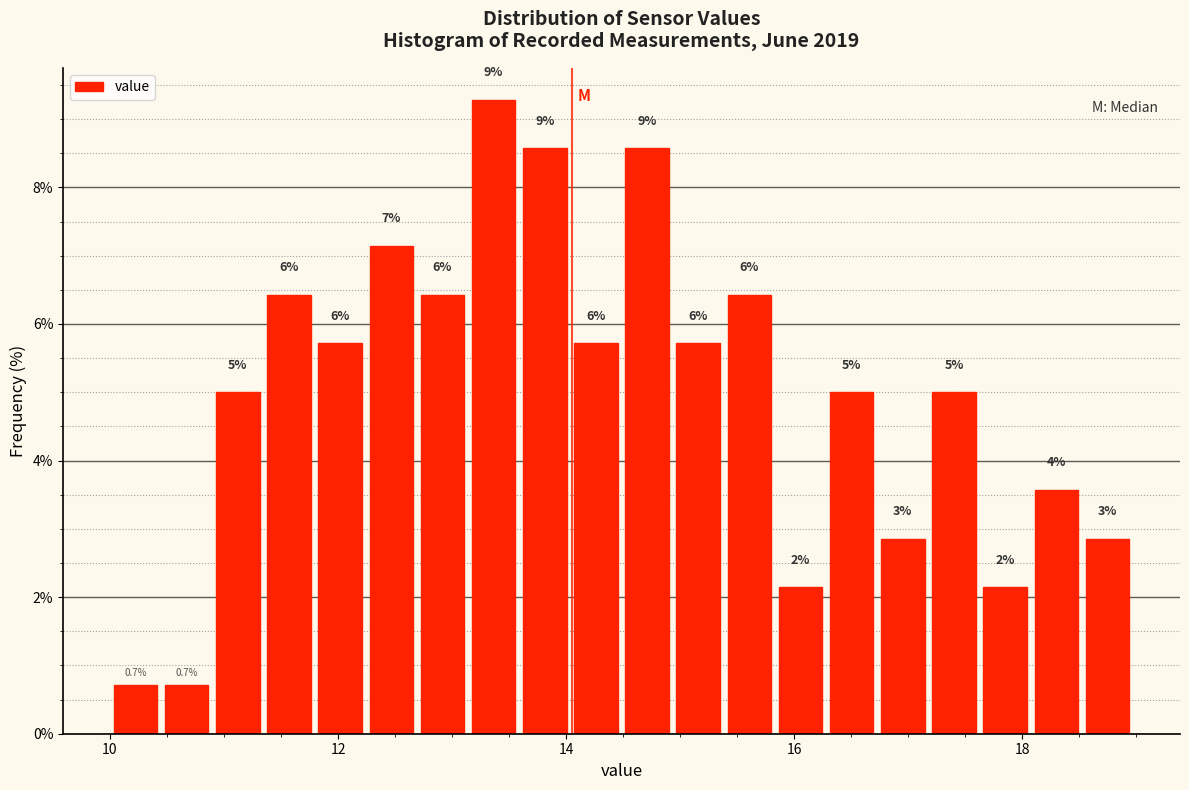

Read against the x-axis, roughly where is the centre of the tallest bar?

13.4